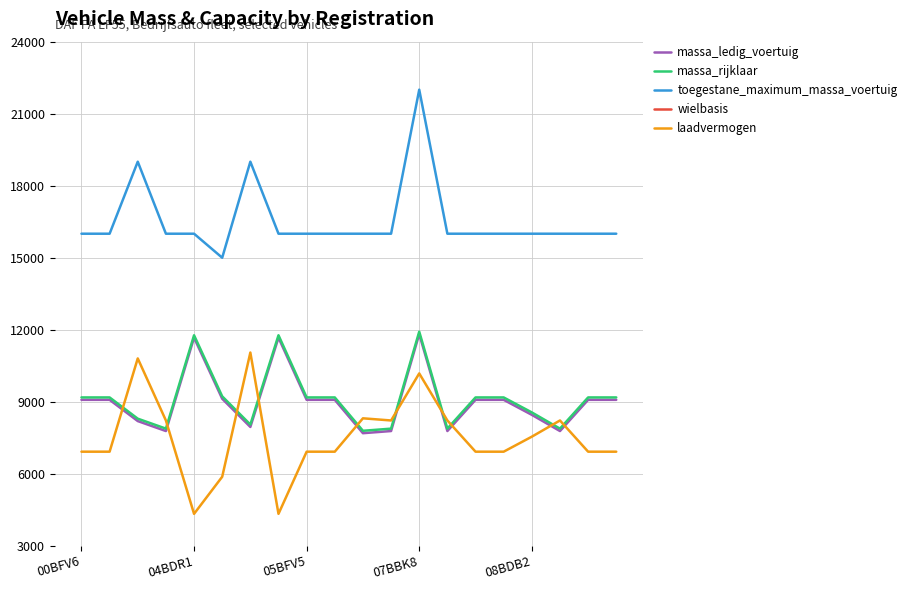

In massa_rijklaar, how many points are lower than both neighbors (excluding endpoints)?

5